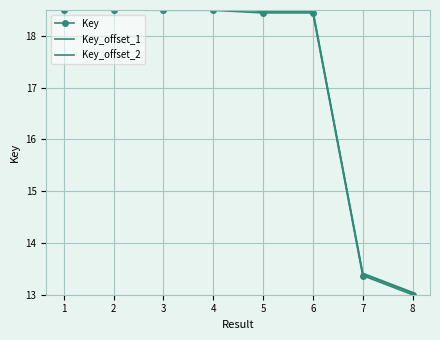

At which label does Key reach its peak?

2